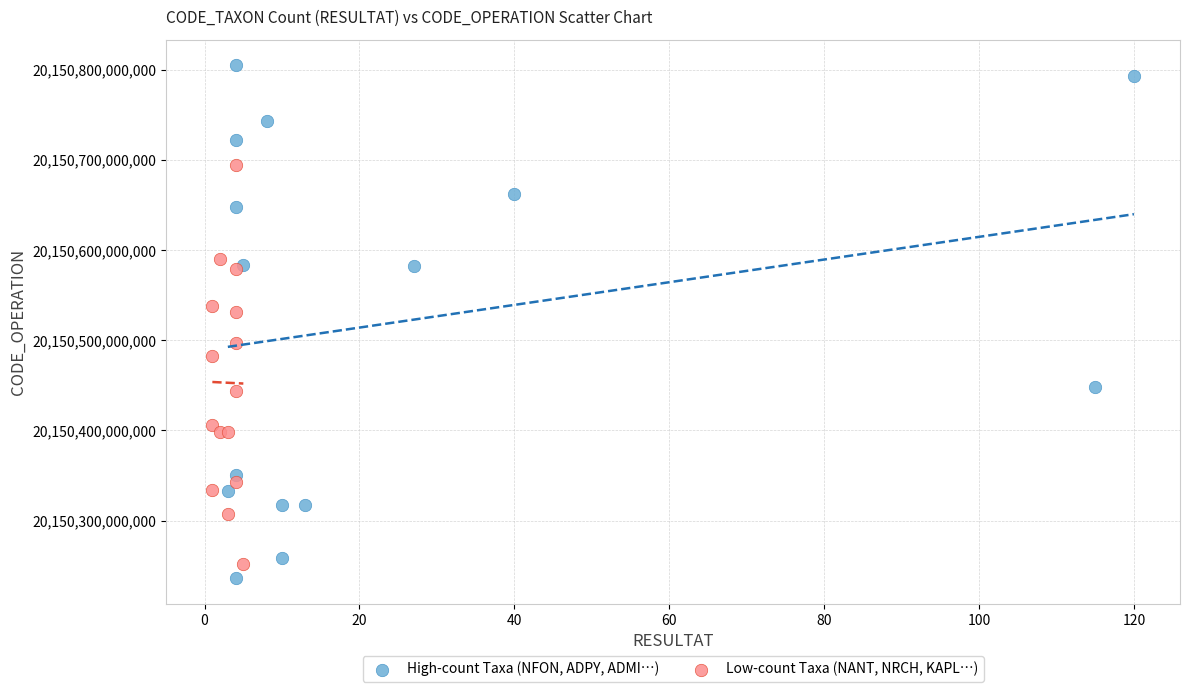

Which series has the largest Y range (max minus min)?

High-count Taxa (NFON, ADPY, ADMI…)